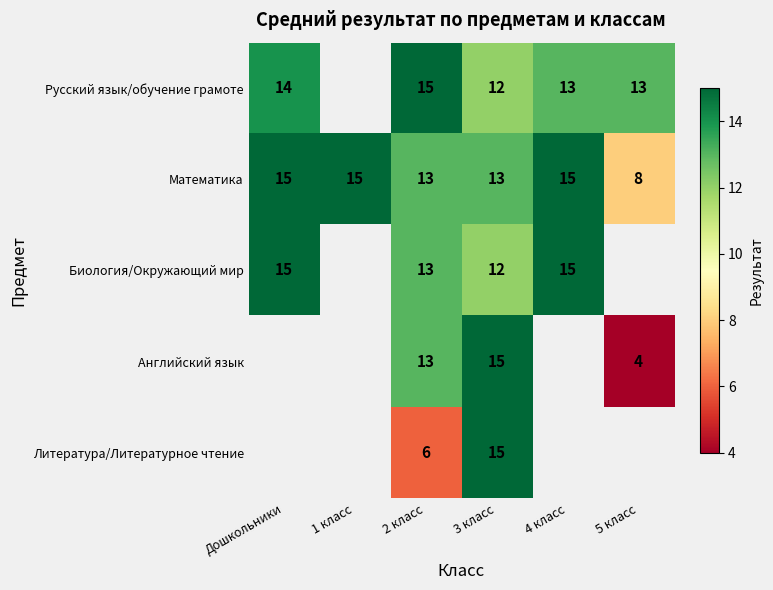

Is it true that Биология/Окружающий мир equals 22.4 at 2 класс?

False